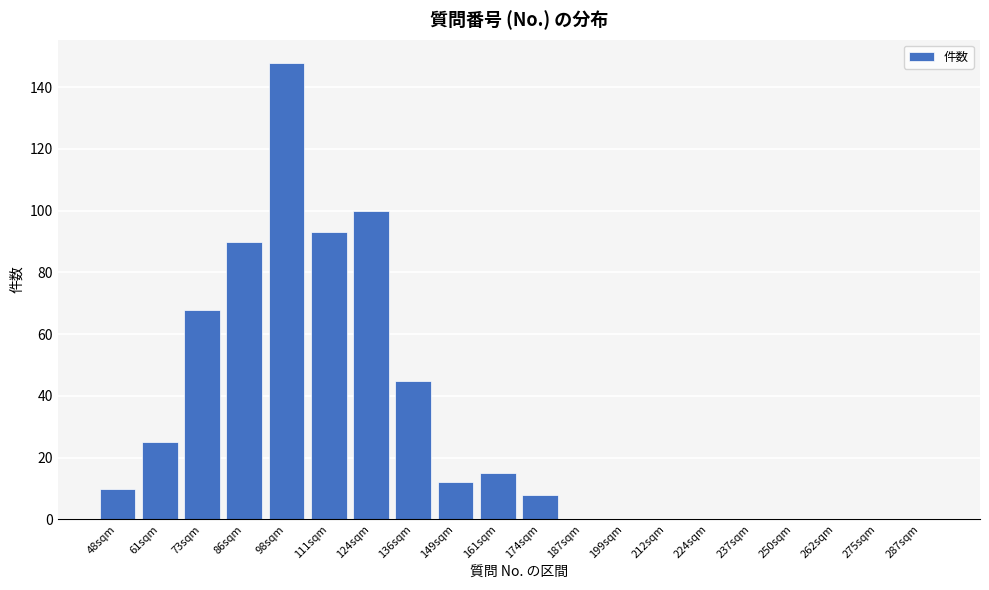

Reading left to right, list all the values displayed in this chart.

48sqm=10	61sqm=25	73sqm=68	86sqm=90	98sqm=148	111sqm=93	124sqm=100	136sqm=45	149sqm=12	161sqm=15	174sqm=8	187sqm=0	199sqm=0	212sqm=0	224sqm=0	237sqm=0	250sqm=0	262sqm=0	275sqm=0	287sqm=0